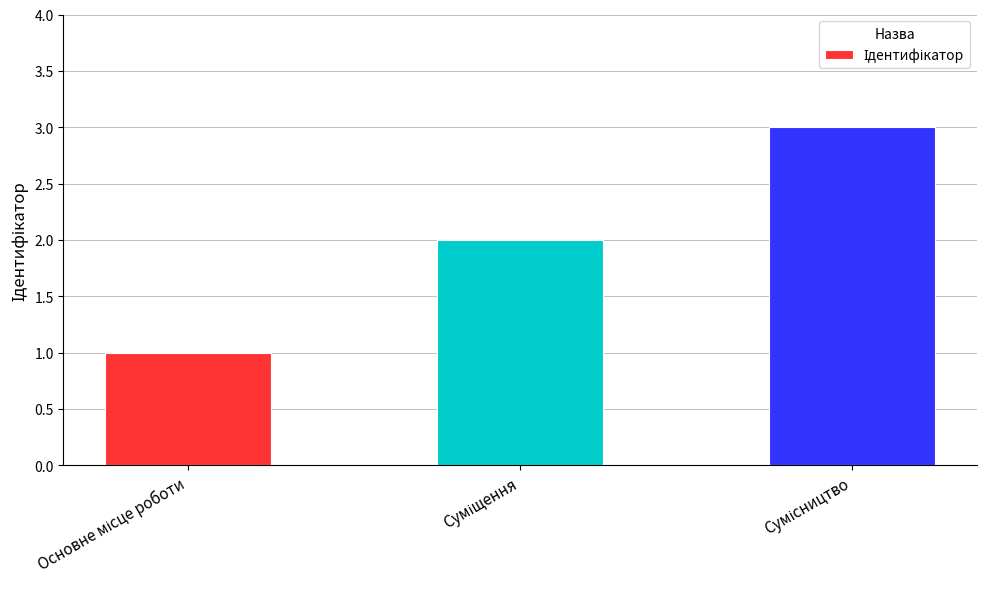

What is the greatest value displayed?

3